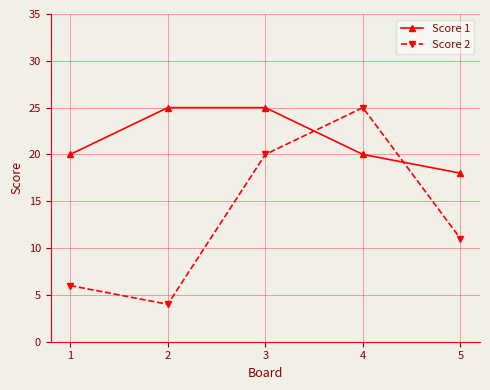

What is the value of the Score 1 point at the 2nd from the left?

25